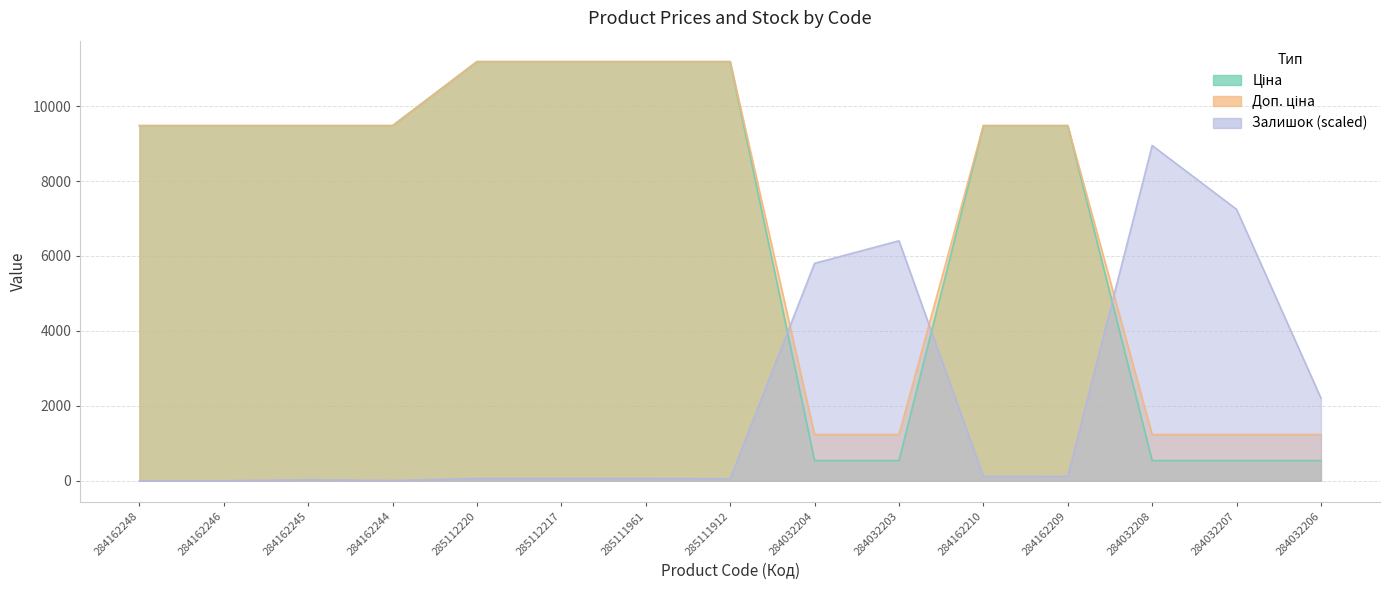

At 284162245, list the series in order from largest to smallest.

Ціна, Доп. ціна, Залишок